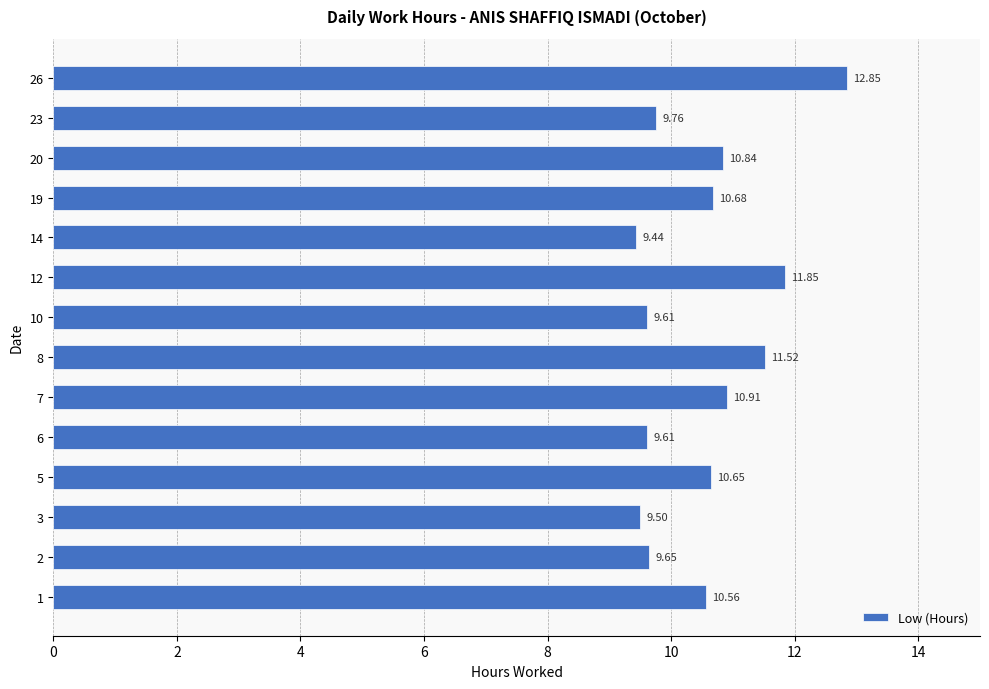

What is the sum of all values?

147.4